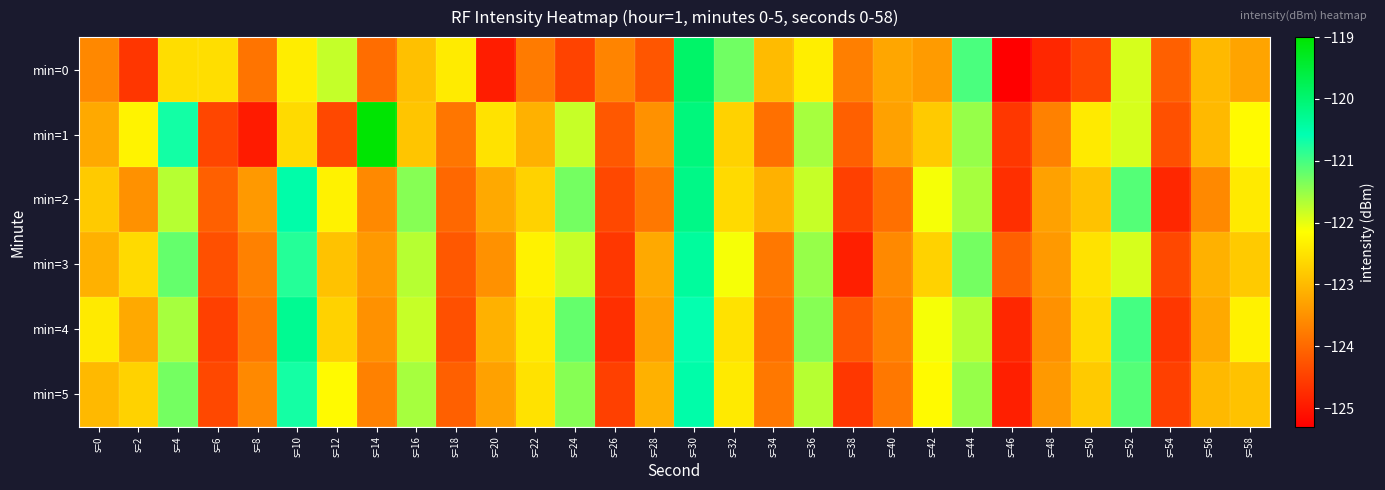

Reading left to right, list all the values displayed in this chart.

min=0: s=0=-123.6	s=2=-124.6	s=4=-122.6	s=6=-122.6	s=8=-123.9	s=10=-122.4	s=12=-121.8	s=14=-123.9	s=16=-122.9	s=18=-122.4	s=20=-124.9	s=22=-123.8	s=24=-124.5	s=26=-123.7	s=28=-124.2	s=30=-119.9	s=32=-121.3	s=34=-123.0	s=36=-122.4	s=38=-123.7	s=40=-123.2	s=42=-123.4	s=44=-121.0	s=46=-125.3	s=48=-124.8	s=50=-124.4	s=52=-121.9	s=54=-124.1	s=56=-123.0	s=58=-123.3
min=1: s=0=-123.2	s=2=-122.3	s=4=-120.7	s=6=-124.4	s=8=-125.0	s=10=-122.6	s=12=-124.4	s=14=-119.0	s=16=-122.9	s=18=-123.8	s=20=-122.5	s=22=-123.1	s=24=-121.8	s=26=-124.2	s=28=-123.5	s=30=-120.1	s=32=-122.7	s=34=-123.9	s=36=-121.6	s=38=-124.1	s=40=-123.3	s=42=-122.8	s=44=-121.5	s=46=-124.6	s=48=-123.7	s=50=-122.4	s=52=-121.9	s=54=-124.3	s=56=-123.0	s=58=-122.2
min=2: s=0=-122.8	s=2=-123.5	s=4=-121.7	s=6=-124.1	s=8=-123.4	s=10=-120.5	s=12=-122.3	s=14=-123.6	s=16=-121.4	s=18=-124.0	s=20=-123.2	s=22=-122.7	s=24=-121.3	s=26=-124.4	s=28=-123.8	s=30=-120.2	s=32=-122.6	s=34=-123.1	s=36=-121.8	s=38=-124.5	s=40=-123.9	s=42=-122.1	s=44=-121.6	s=46=-124.7	s=48=-123.3	s=50=-122.9	s=52=-121.1	s=54=-124.8	s=56=-123.6	s=58=-122.4
min=3: s=0=-123.1	s=2=-122.6	s=4=-121.2	s=6=-124.3	s=8=-123.7	s=10=-120.8	s=12=-122.9	s=14=-123.4	s=16=-121.7	s=18=-124.2	s=20=-123.5	s=22=-122.3	s=24=-121.8	s=26=-124.6	s=28=-123.2	s=30=-120.4	s=32=-122.1	s=34=-123.8	s=36=-121.5	s=38=-124.9	s=40=-123.6	s=42=-122.7	s=44=-121.3	s=46=-124.1	s=48=-123.4	s=50=-122.5	s=52=-121.9	s=54=-124.4	s=56=-123.1	s=58=-122.8
min=4: s=0=-122.4	s=2=-123.2	s=4=-121.6	s=6=-124.5	s=8=-123.8	s=10=-120.3	s=12=-122.7	s=14=-123.5	s=16=-121.8	s=18=-124.3	s=20=-123.1	s=22=-122.4	s=24=-121.2	s=26=-124.7	s=28=-123.3	s=30=-120.6	s=32=-122.5	s=34=-123.9	s=36=-121.4	s=38=-124.2	s=40=-123.7	s=42=-122.1	s=44=-121.7	s=46=-124.8	s=48=-123.5	s=50=-122.6	s=52=-121.0	s=54=-124.6	s=56=-123.2	s=58=-122.3
min=5: s=0=-123.0	s=2=-122.7	s=4=-121.3	s=6=-124.4	s=8=-123.6	s=10=-120.7	s=12=-122.2	s=14=-123.7	s=16=-121.6	s=18=-124.1	s=20=-123.3	s=22=-122.5	s=24=-121.4	s=26=-124.5	s=28=-123.1	s=30=-120.5	s=32=-122.4	s=34=-123.8	s=36=-121.7	s=38=-124.6	s=40=-123.8	s=42=-122.2	s=44=-121.5	s=46=-124.9	s=48=-123.4	s=50=-122.8	s=52=-121.1	s=54=-124.5	s=56=-123.0	s=58=-122.9